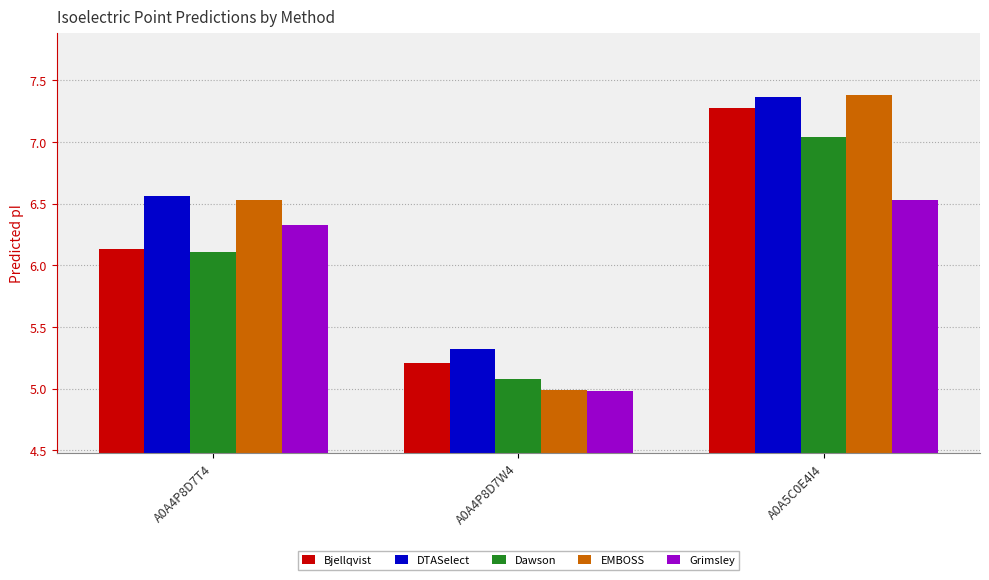

What is the average value of the Grimsley series?

5.9